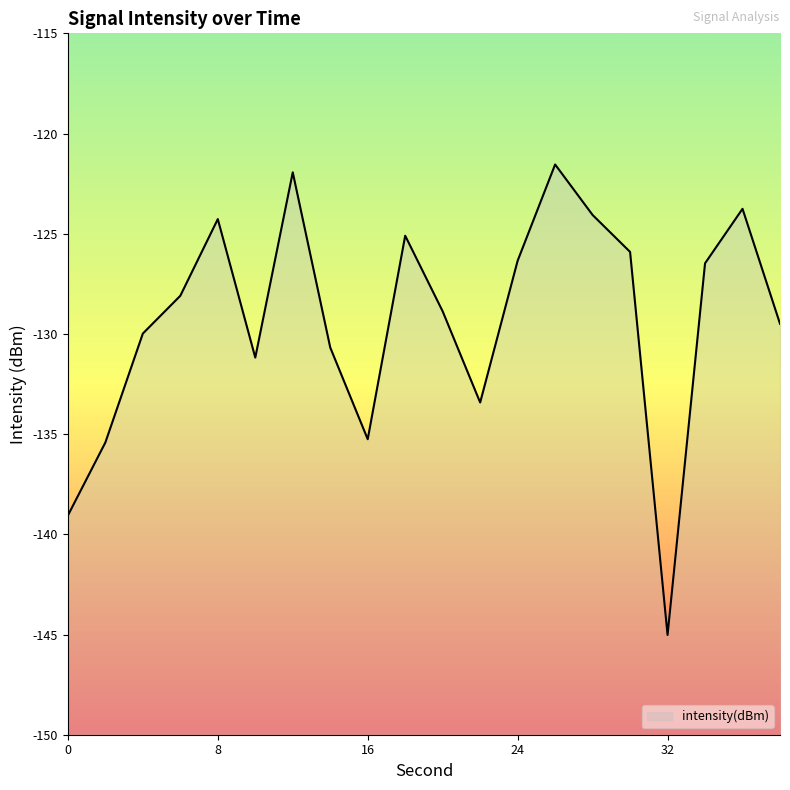

The value at 4 is -40.7. True or false?

False